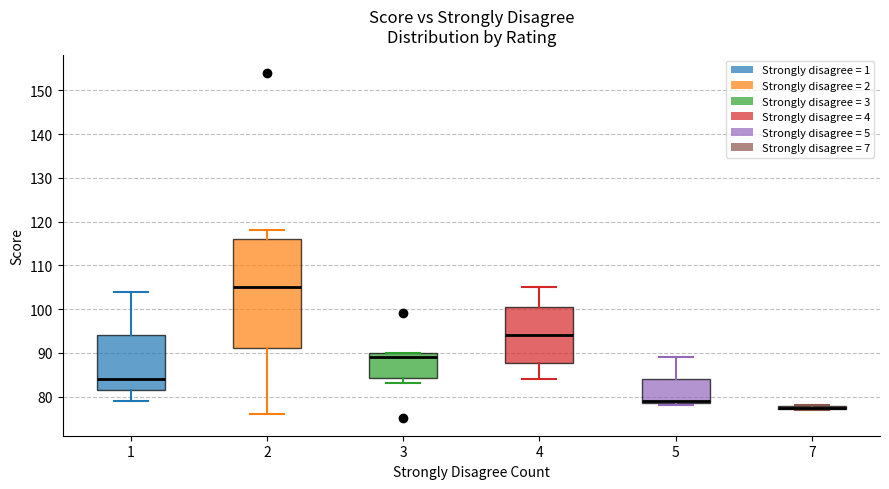

Reading left to right, transcribe this box plot: for each box, give where its median line is, the range the box spans, and where its two whiskers end, as read against the y-axis. The values are not printed on the chart, so give them approximately, as read against the axis.

1: median 84, box 82 to 94, whiskers 79 to 104
2: median 105, box 91 to 116, whiskers 76 to 118
3: median 89, box 84 to 90, whiskers 83 to 90
4: median 94, box 88 to 101, whiskers 84 to 105
5: median 79 (just above the box's lower edge), box 79 to 84, whiskers 78 to 89
7: box collapsed to a line at 78, whiskers 77 to 78